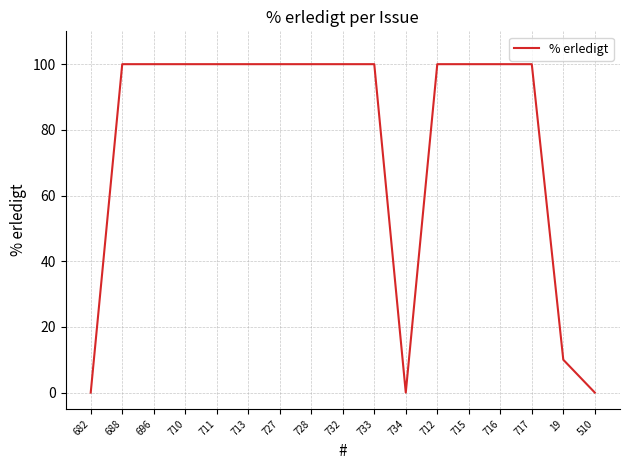

True or false: the data shows 33 at 716.

False